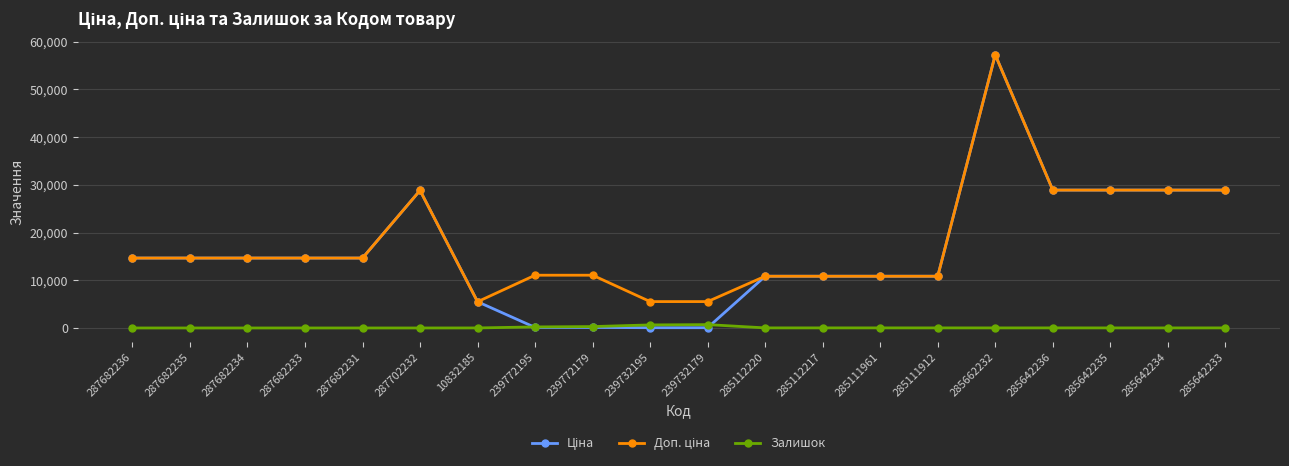

What is the maximum value shown in the chart?

57235.5